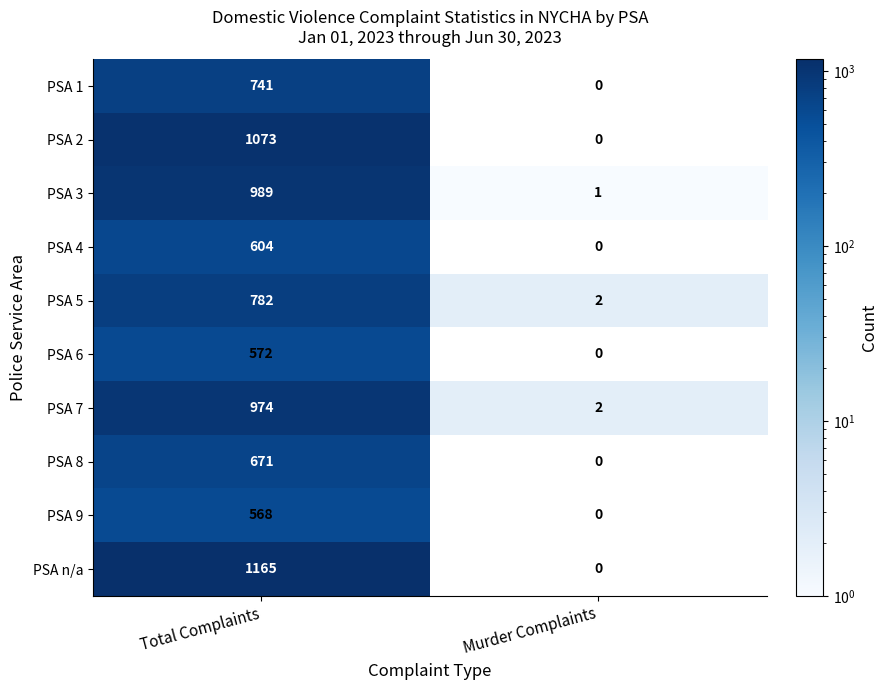

How many positive values does the PSA 2 series have?

1